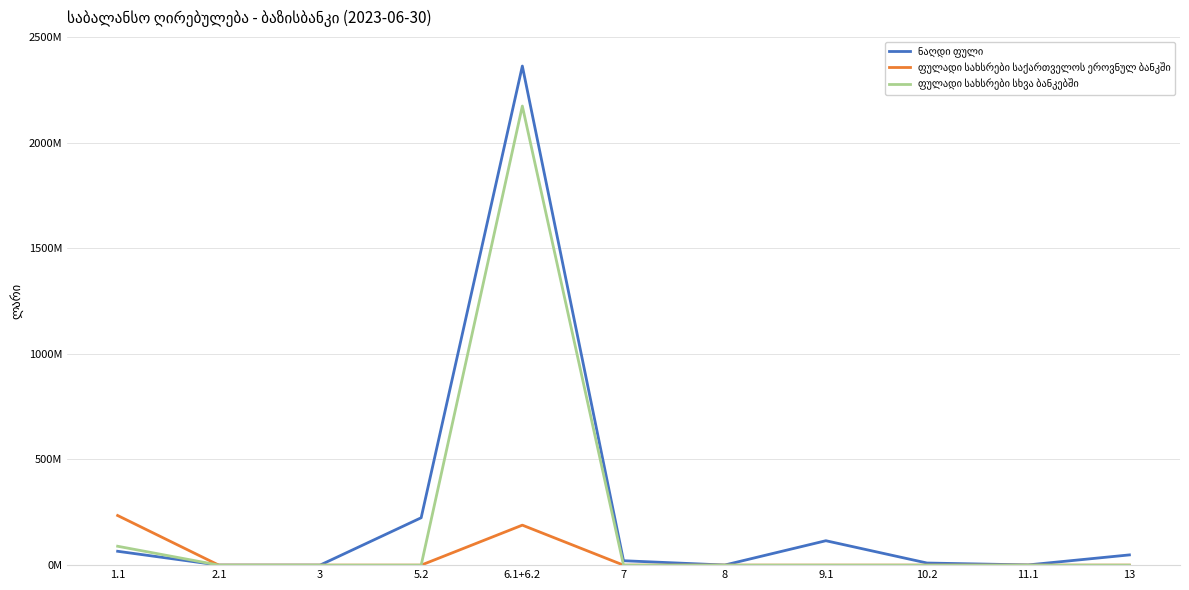

What is the difference between the maximum and minimum values in the ფულადი სახსრები საქართველოს ეროვნულ ბანკში series?

234918811.9